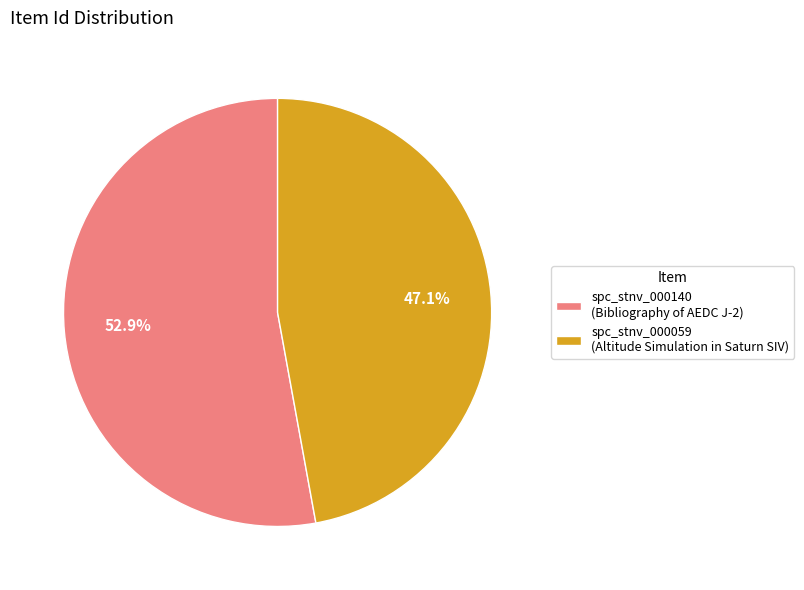

Combined, do spc_stnv_000140 (Bibliography of AEDC J-2) and spc_stnv_000059 (Altitude Simulation in Saturn SIV) account for over 50%?

Yes